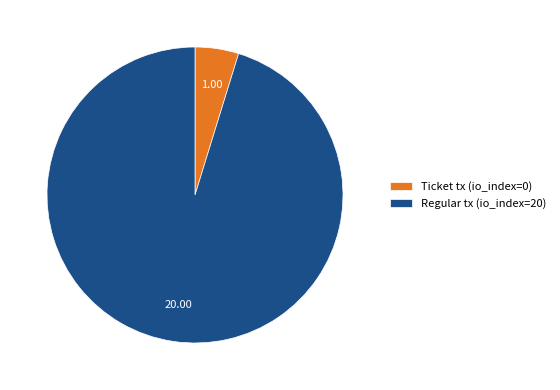

Which category accounts for the majority?

Regular tx (io_index=20)